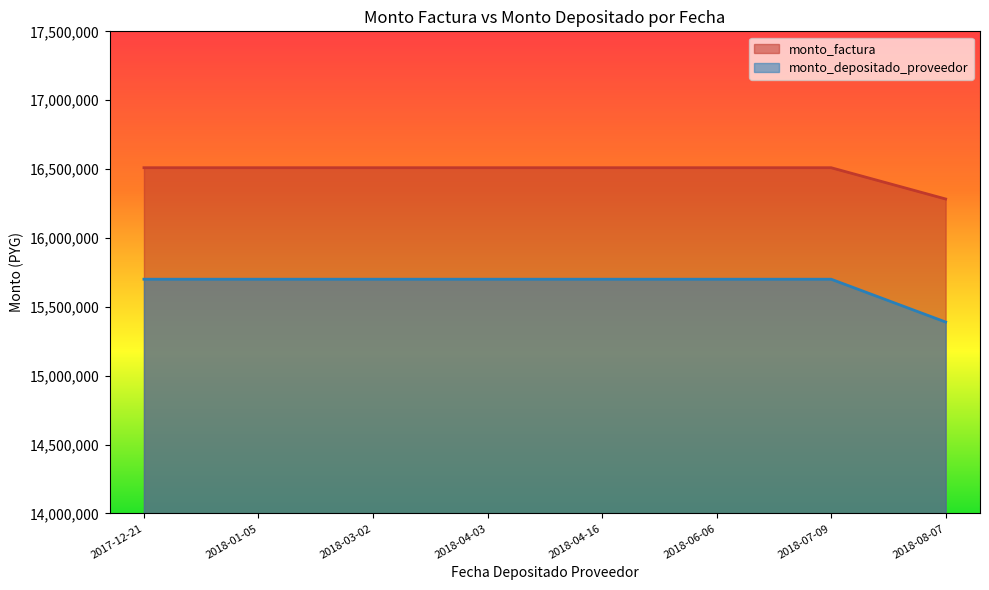

Which series has the largest range (max minus min)?

monto_depositado_proveedor